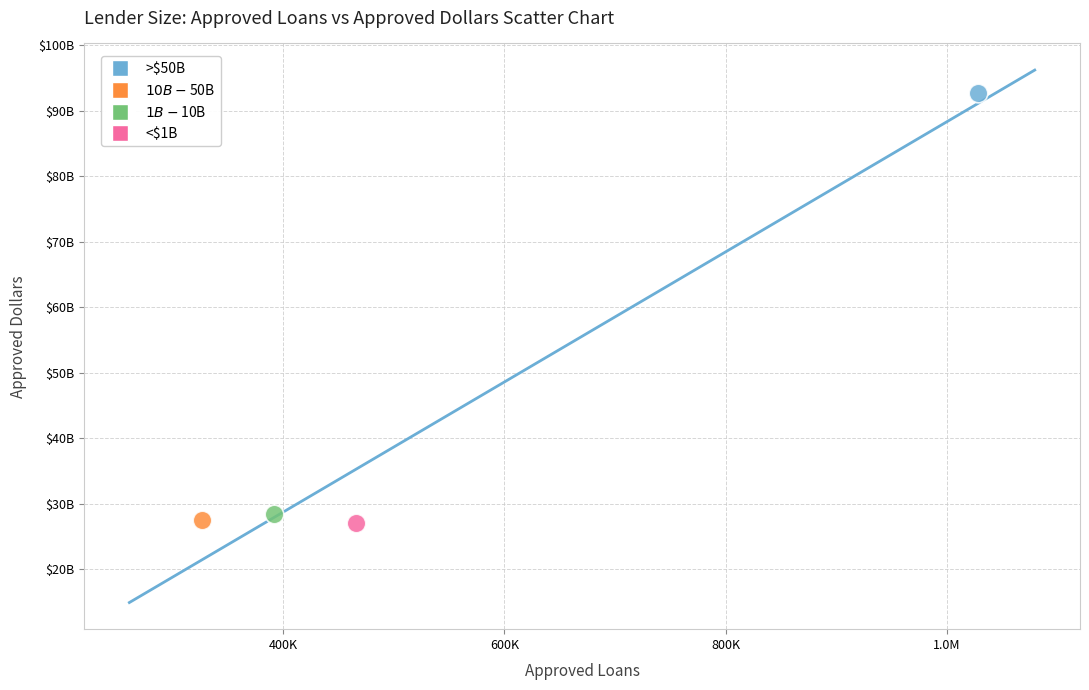

What are all the series names shown in the legend?

>$50B, $10B-$50B, $1B-$10B, <$1B